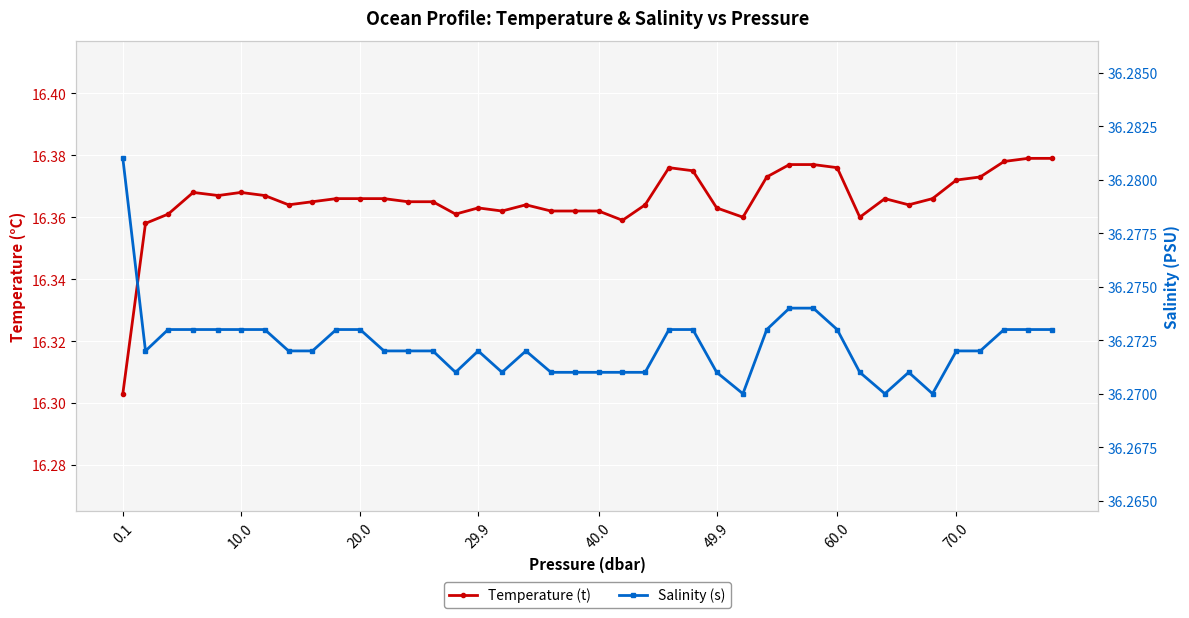

Which label corresponds to the largest value in the chart?

0.1